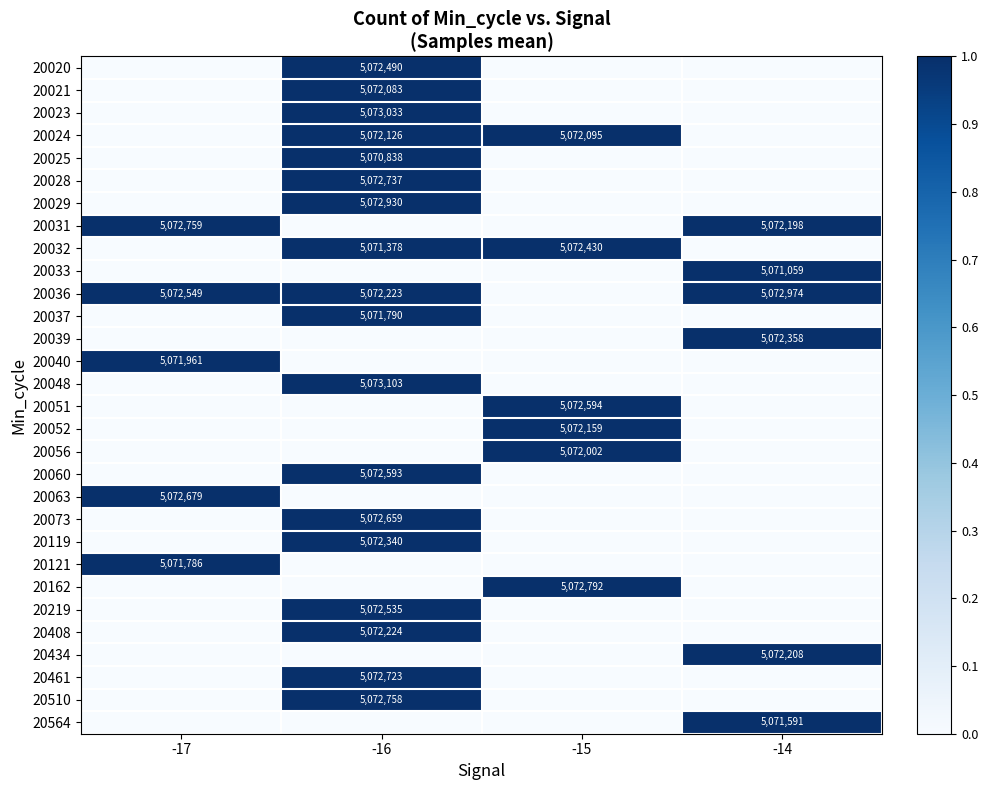

Which label corresponds to the largest value in the chart?

-16